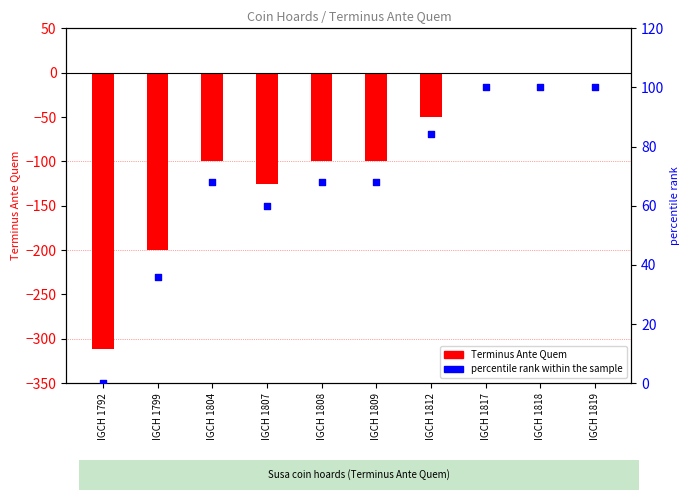

At which category is the sum across all series the highest?

IGCH 1817